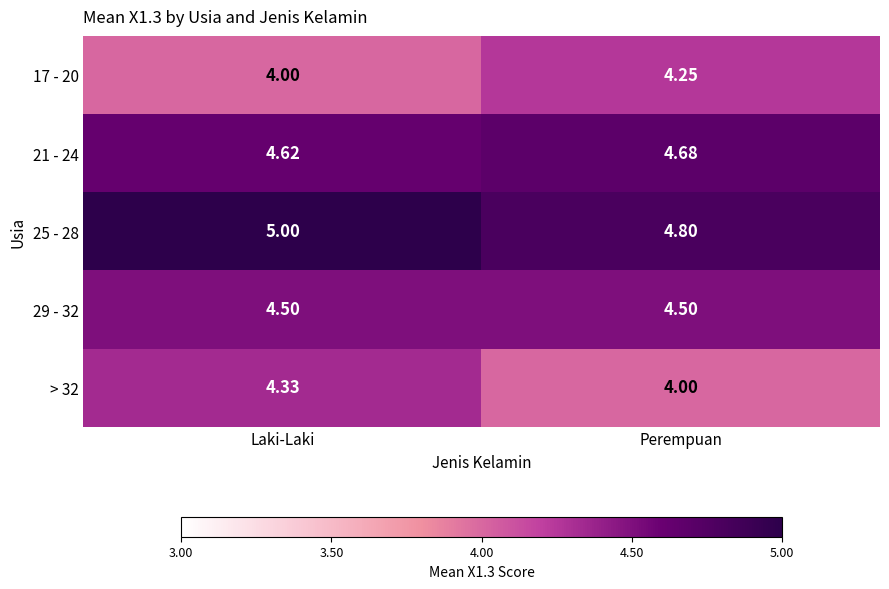

List the labels in order of 25 - 28 value, largest first.

Laki-Laki, Perempuan